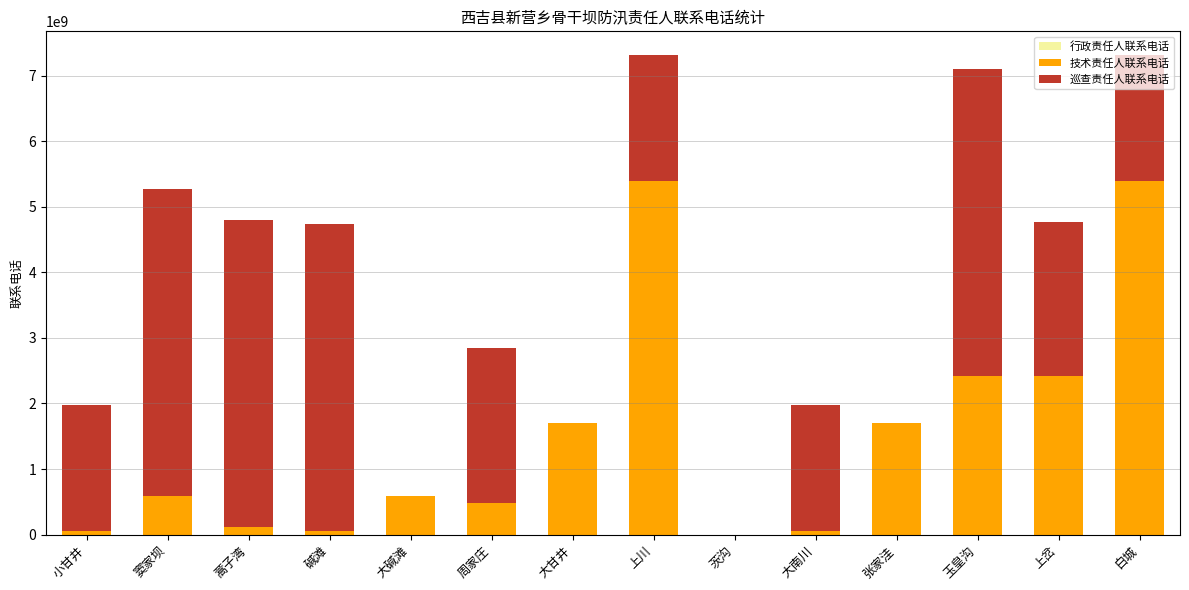

What is the total value across all series at 上川?

7310028068